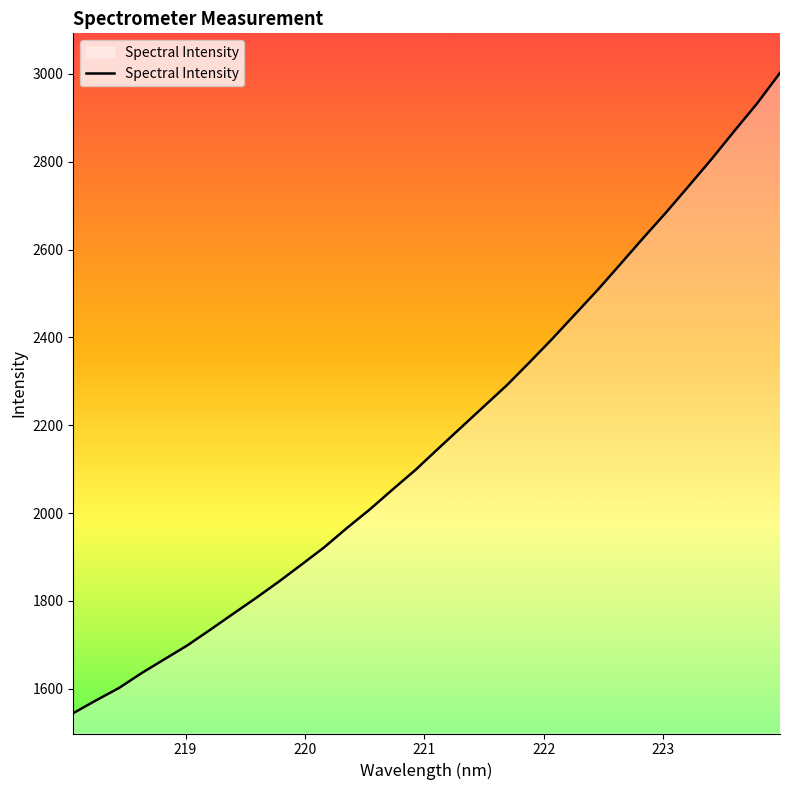

What is the maximum value shown in the chart?

3002.3